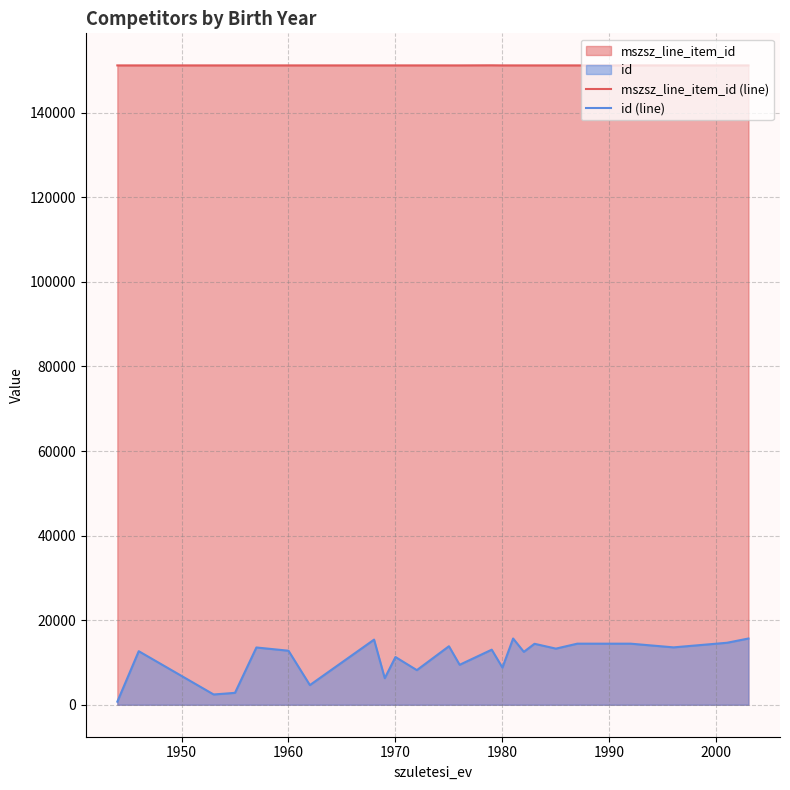

What is the maximum value shown in the chart?

151203.8